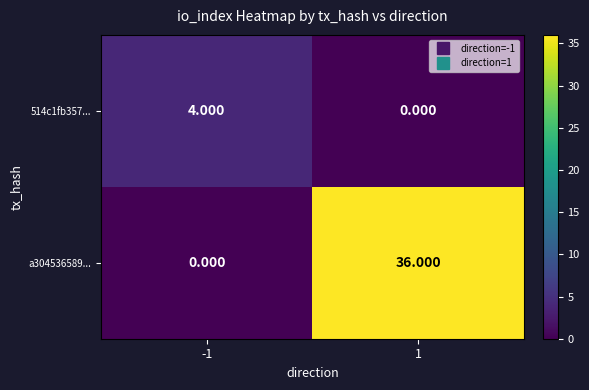

Is the value of a304536589... at 1 greater than the value of 514c1fb357... at 1?

Yes